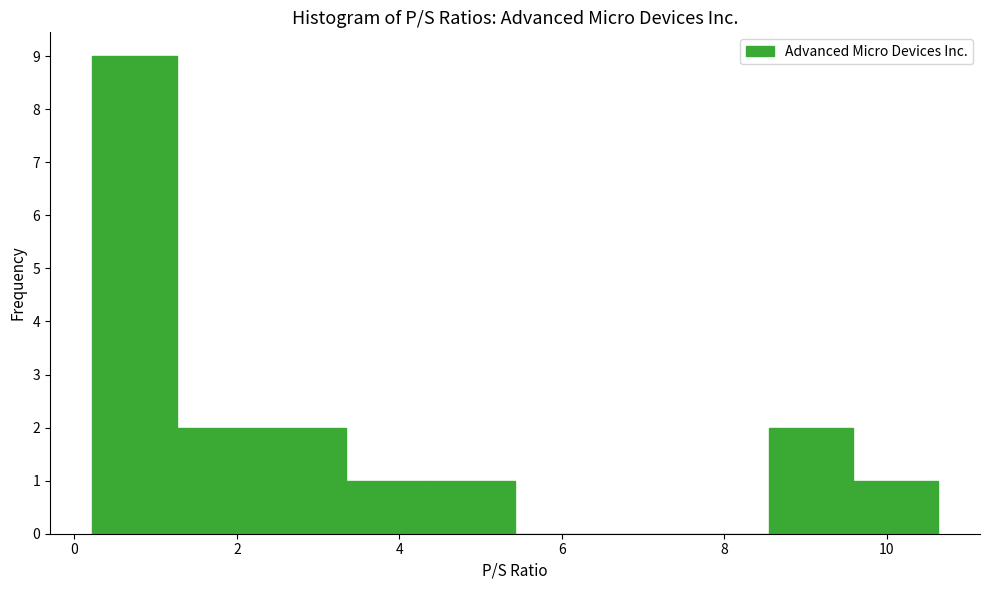

Over which range of the x-axis is the bar tallest?

0.2 to 1.2